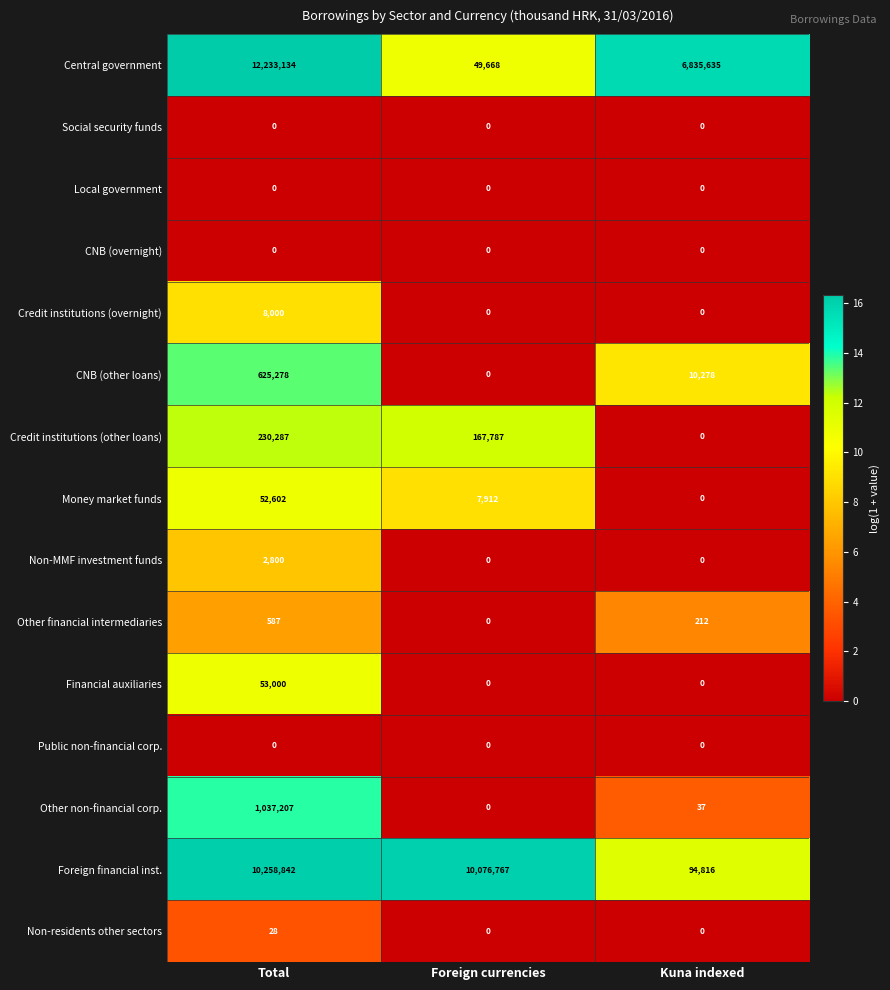

What is the highest value of the Money market funds series?

52602